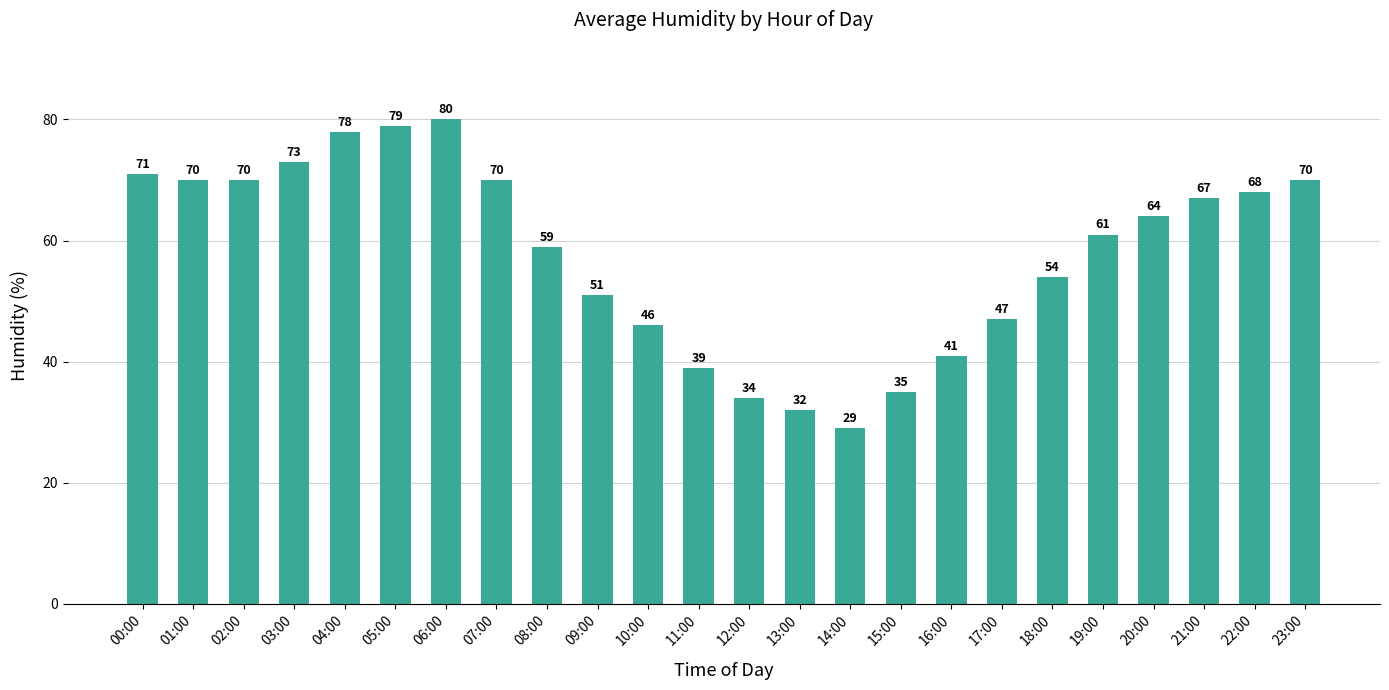

Between 14:00 and 19:00, which is larger?

19:00